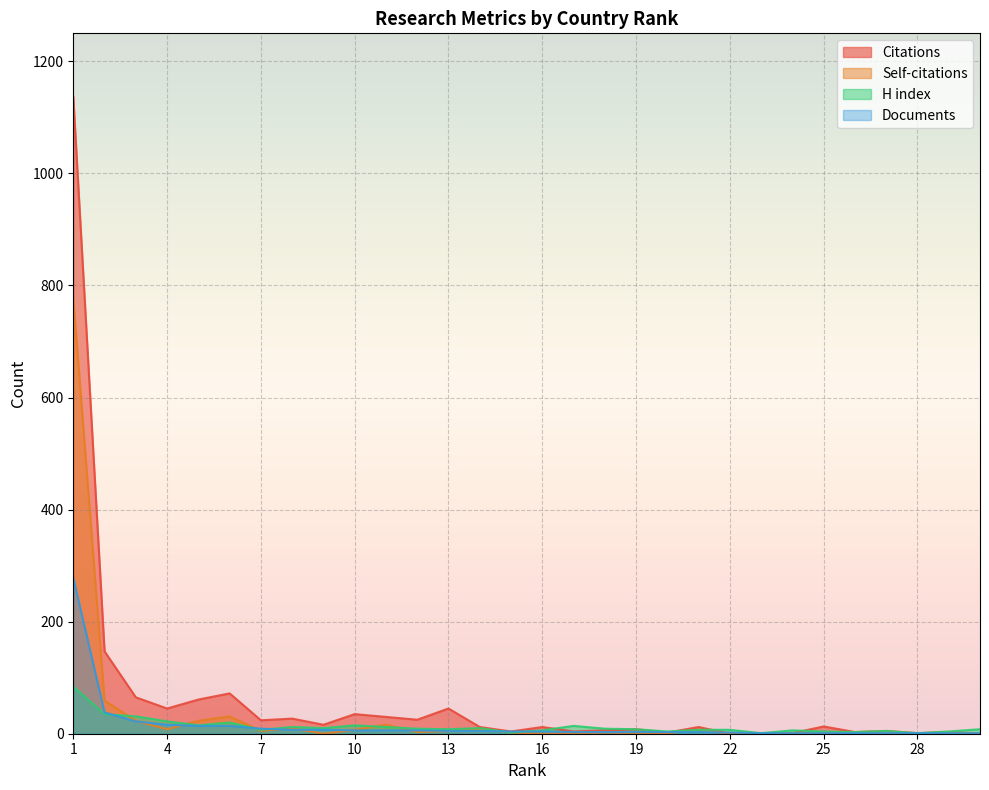

The Citations series shows 1137 at 1. True or false?

True